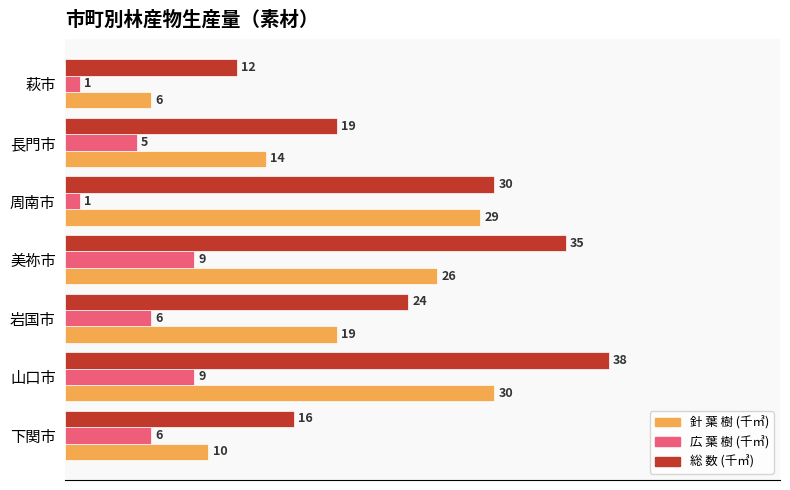

The 針 葉 樹 (千㎥) series shows 10 at 下関市. True or false?

True